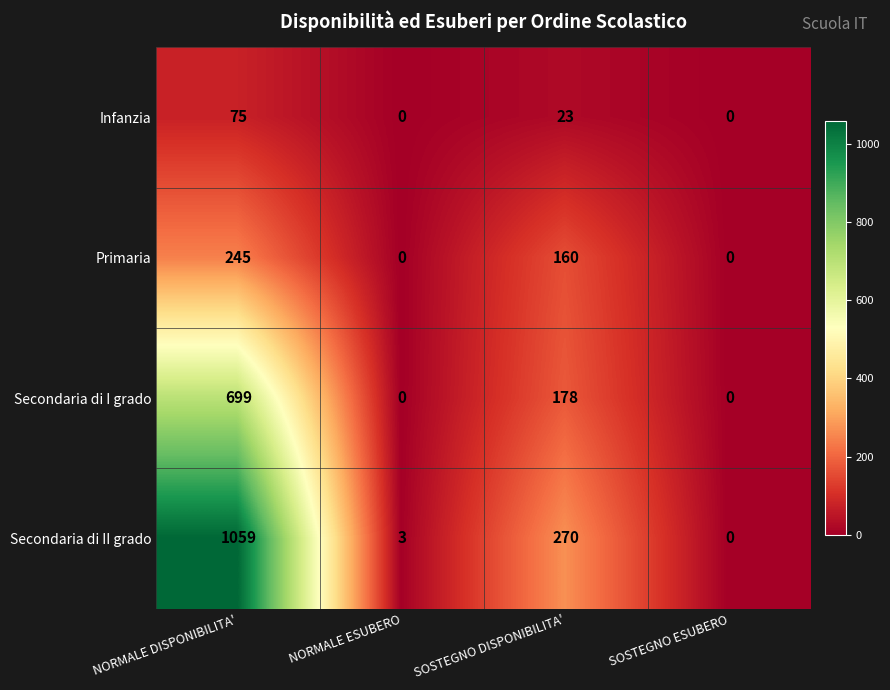

How many distinct data groups are displayed?

4